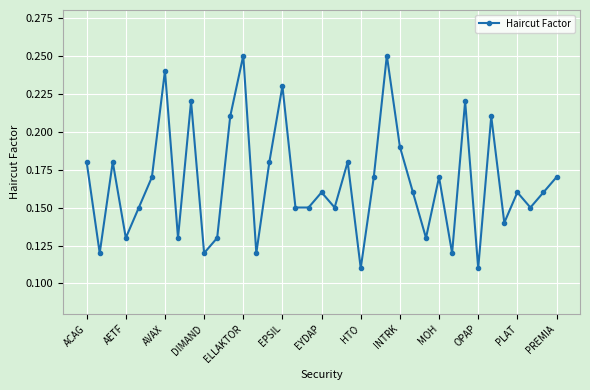

Count the values in the range 0 to 1.

37